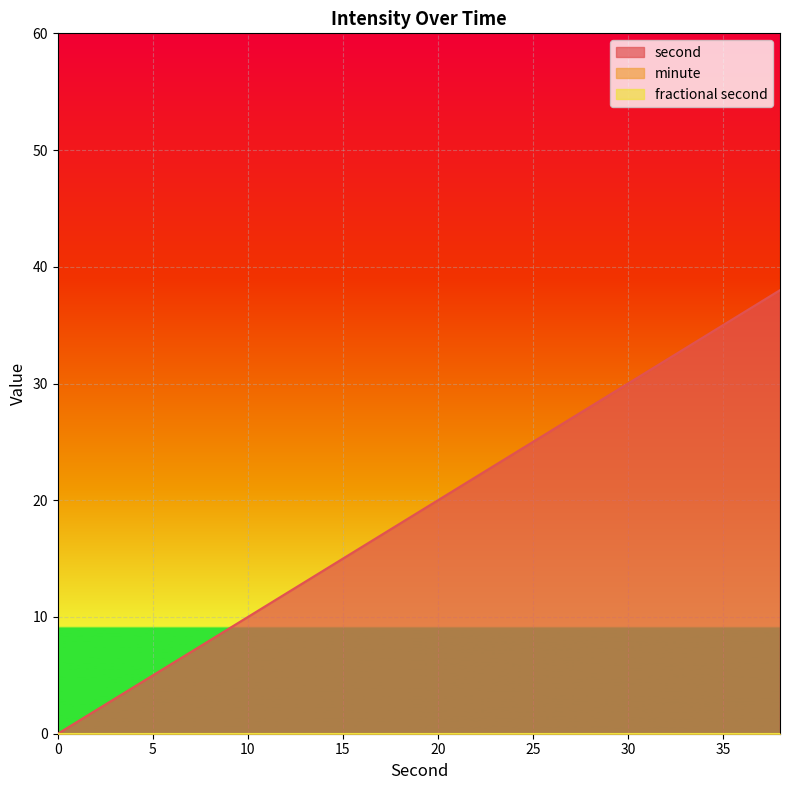

Which series has the largest total across all categories?

second